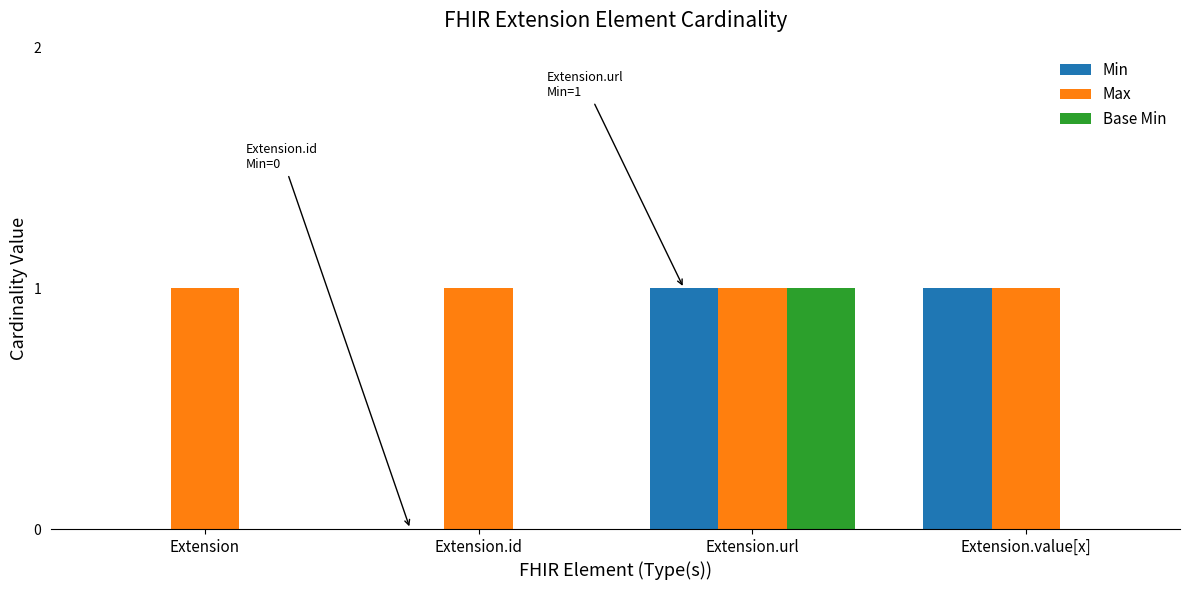

Is the value of Min at Extension.url greater than the value of Base Min at Extension.value[x]?

Yes